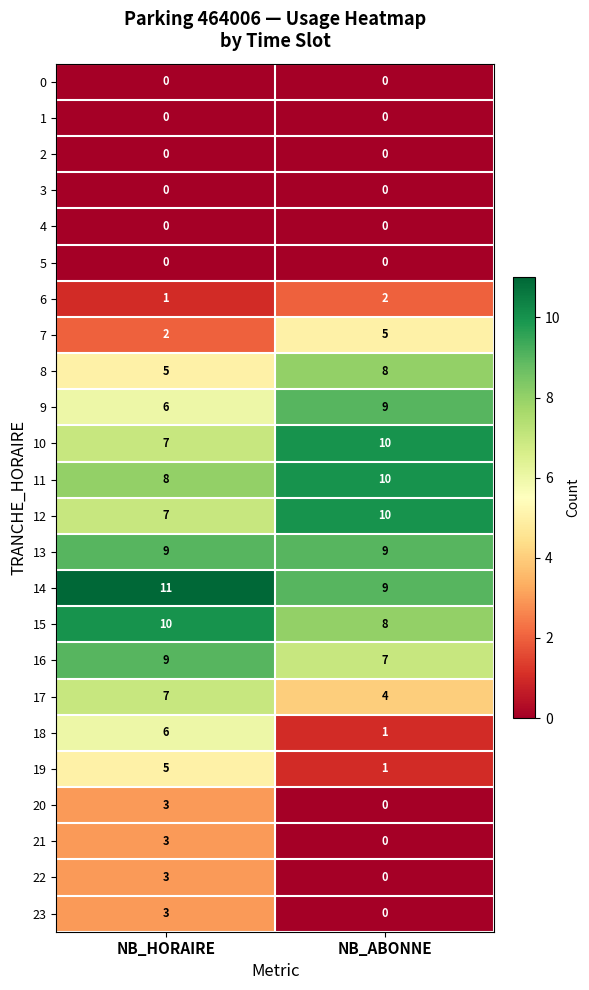

What is the difference between the highest and lowest values at NB_ABONNE?

10